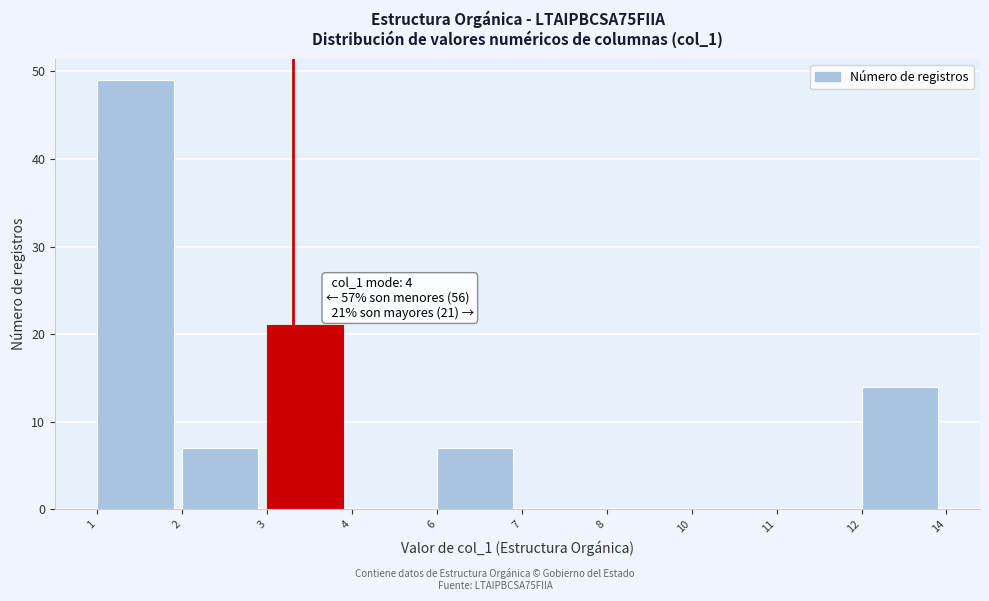

Reading left to right, list all the values displayed in this chart.

1=49	2=7	3=21	4=0	6=7	7=0	8=0	10=0	11=0	12=14